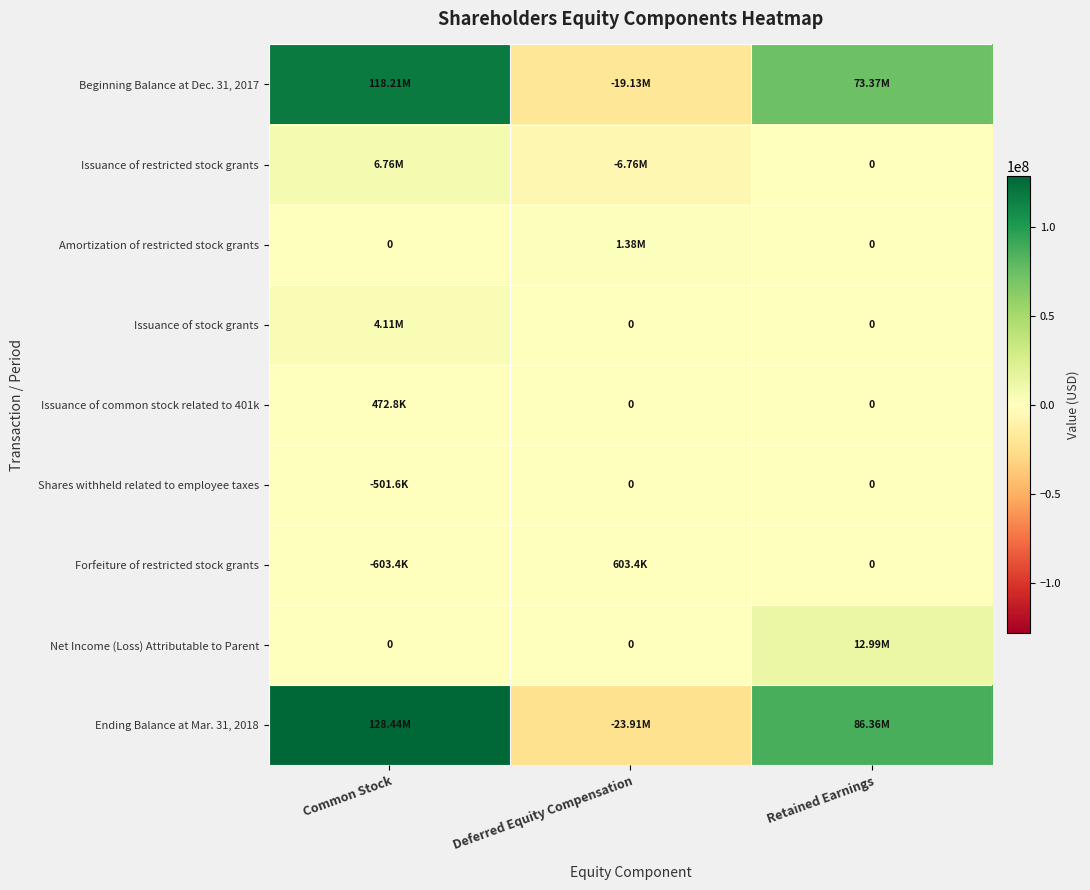

What is the greatest value displayed?

128441231